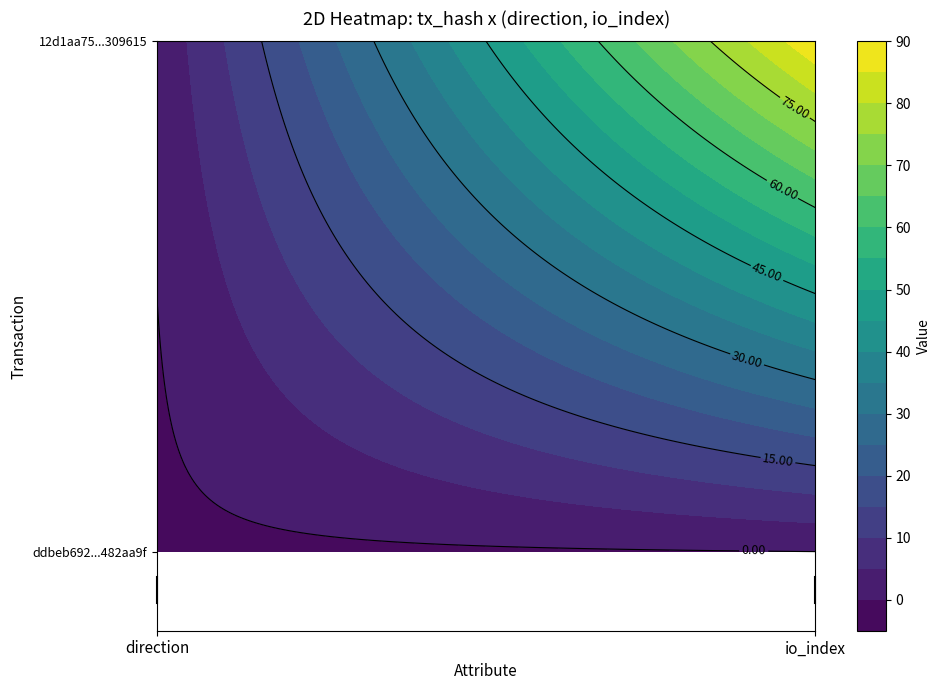

Reading left to right, what are all the values shown in this chart?

ddbeb69205ec7fb69390d634bb80650b482aa9f: 0=-1	1=0
12d1aa759e08de2d01202fdb9b179defd309615: 0=1	1=89